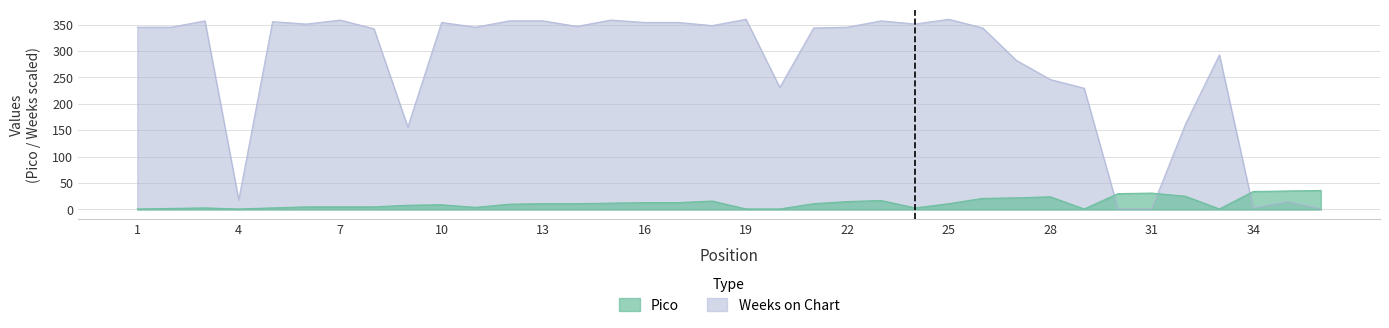

True or false: Weeks on Chart has more than 2 points higher than both neighbors.

True